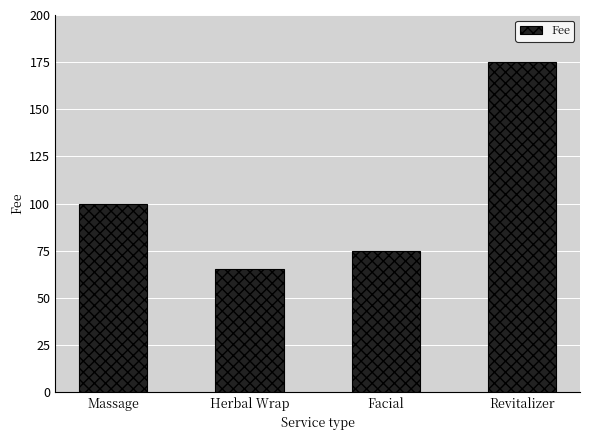

Rank the categories by value from lowest to highest.

Herbal Wrap, Facial, Massage, Revitalizer